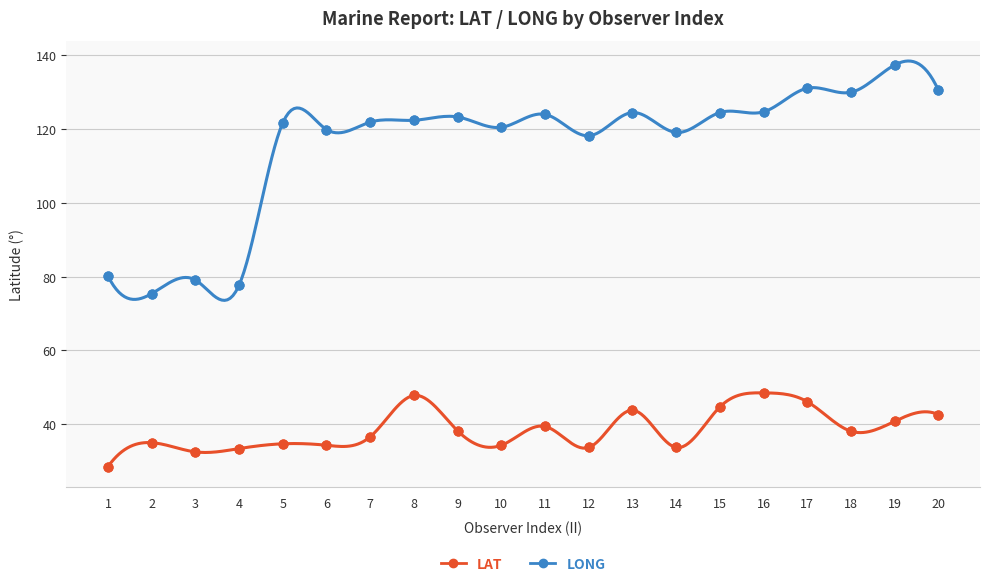

What is the total value across all series at 16?

173.2